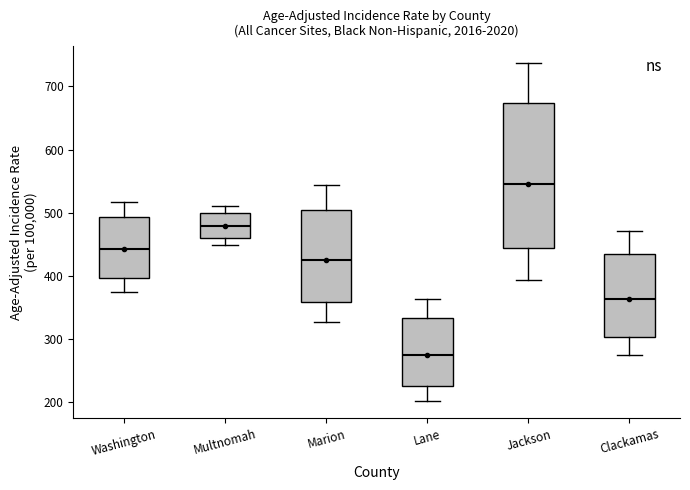

Where is the upper edge of the box for Jackson on the y-axis? The values are not printed on the chart, so give them approximately, as read against the axis.

670